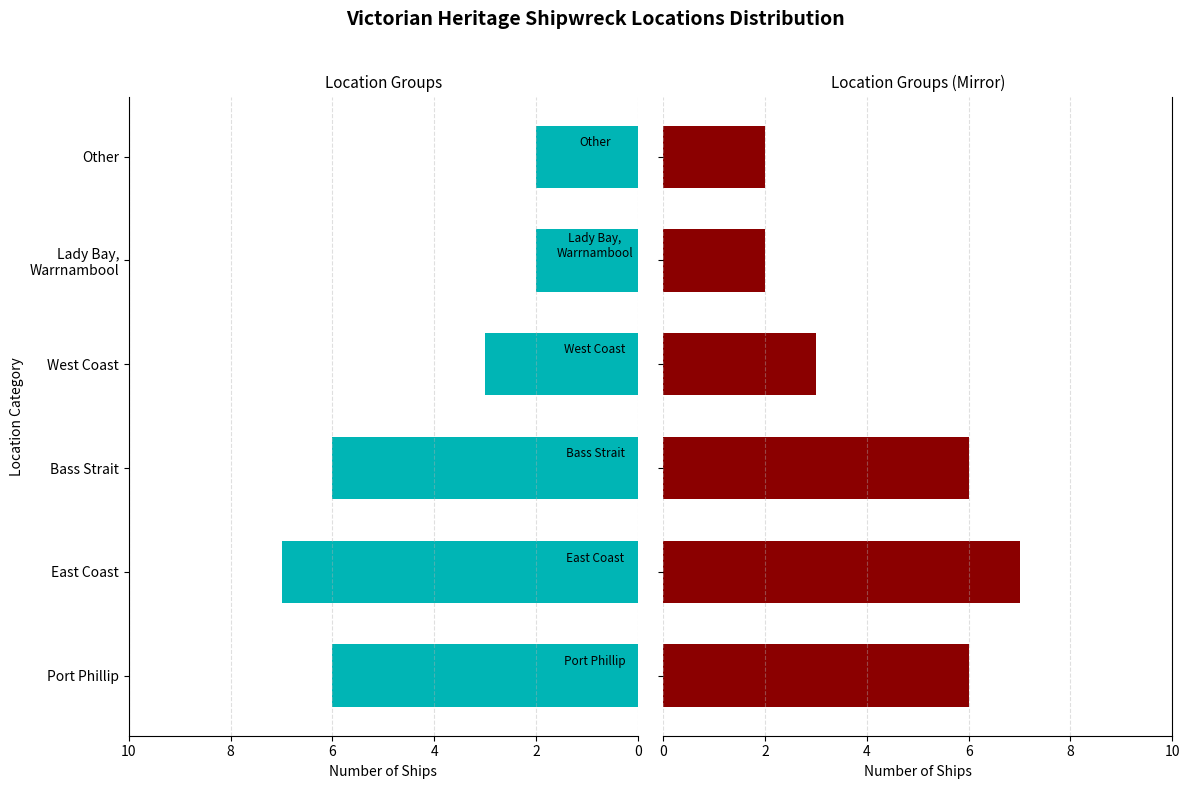

What is the maximum value shown in the chart?

7